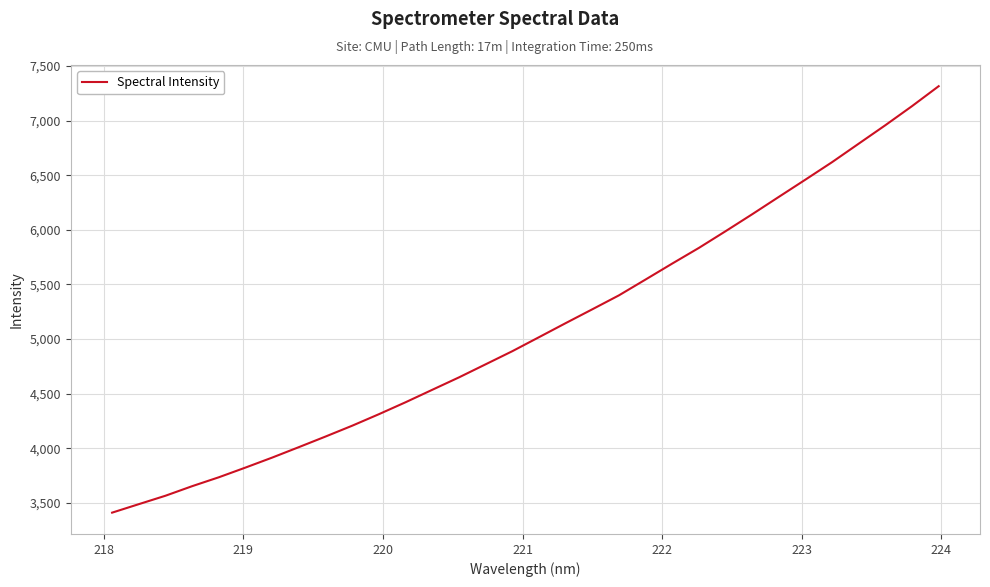

What is the difference between the maximum and minimum values?

3904.1